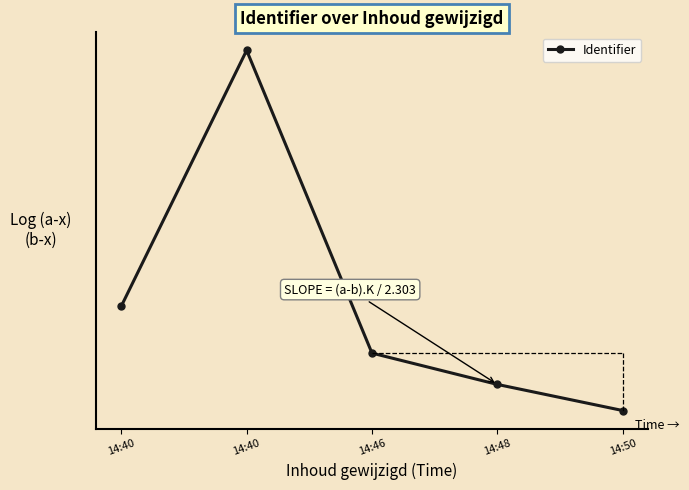

What is the change in value from 14:46 to 14:48?

-0.3